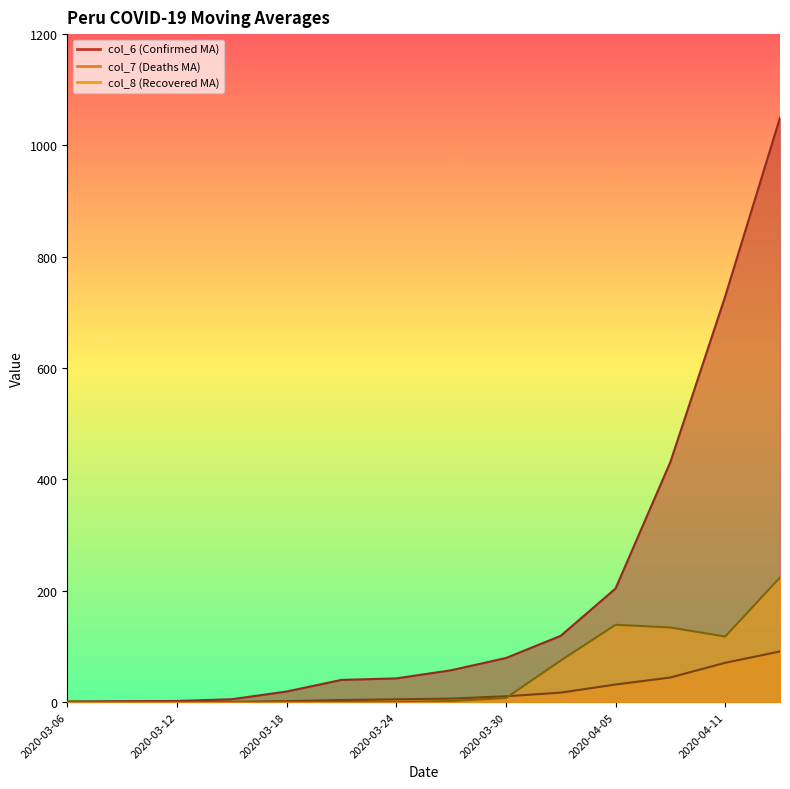

True or false: col_6 has a value of 2.1 at 2020-03-12.

True